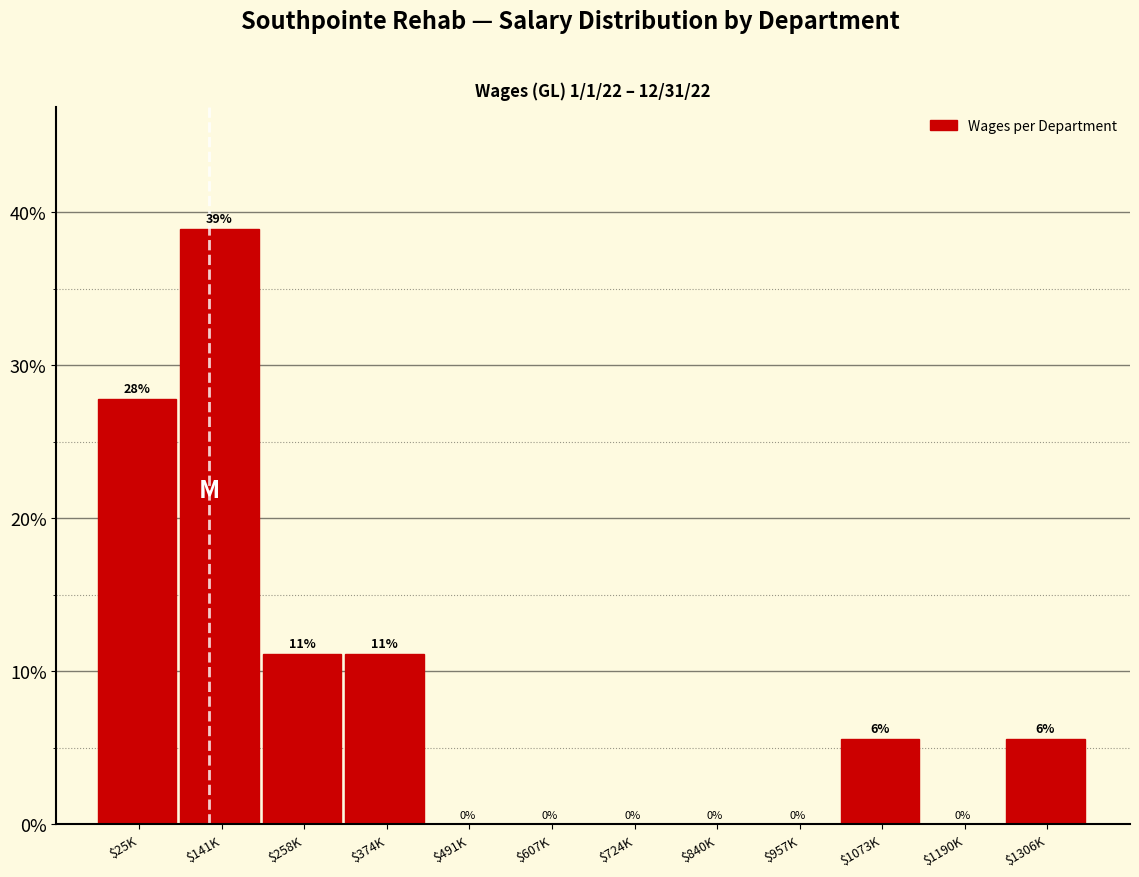

At which label does the data first exceed 5?

$25K